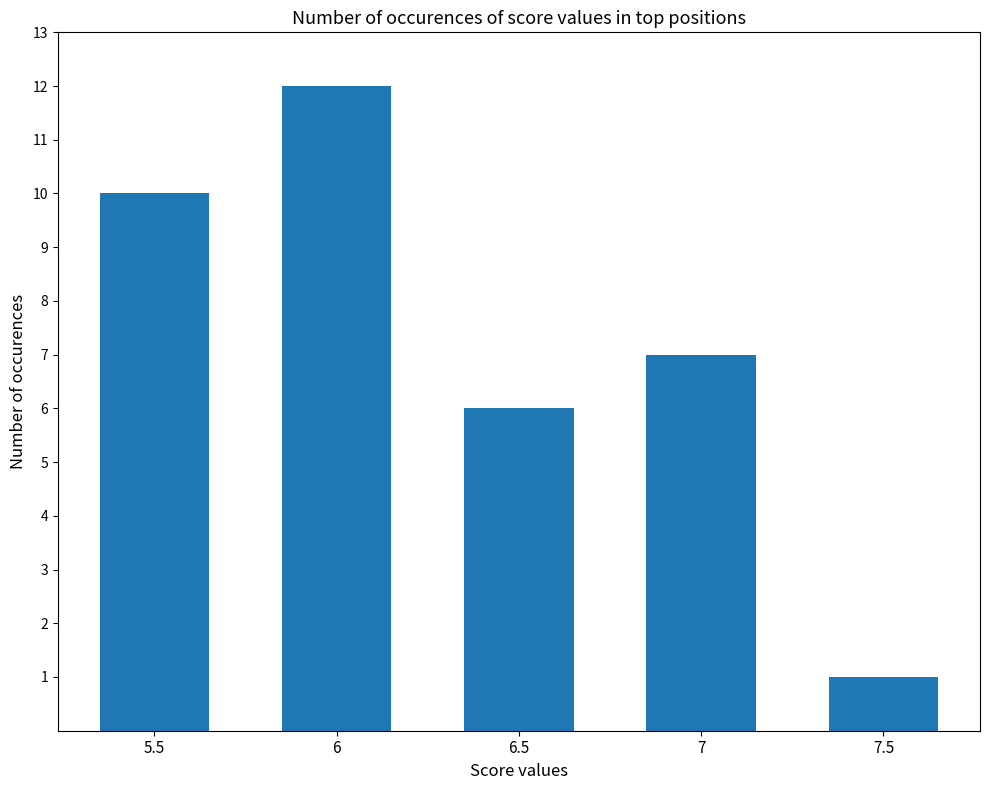

What position from the left is 5.5?

1